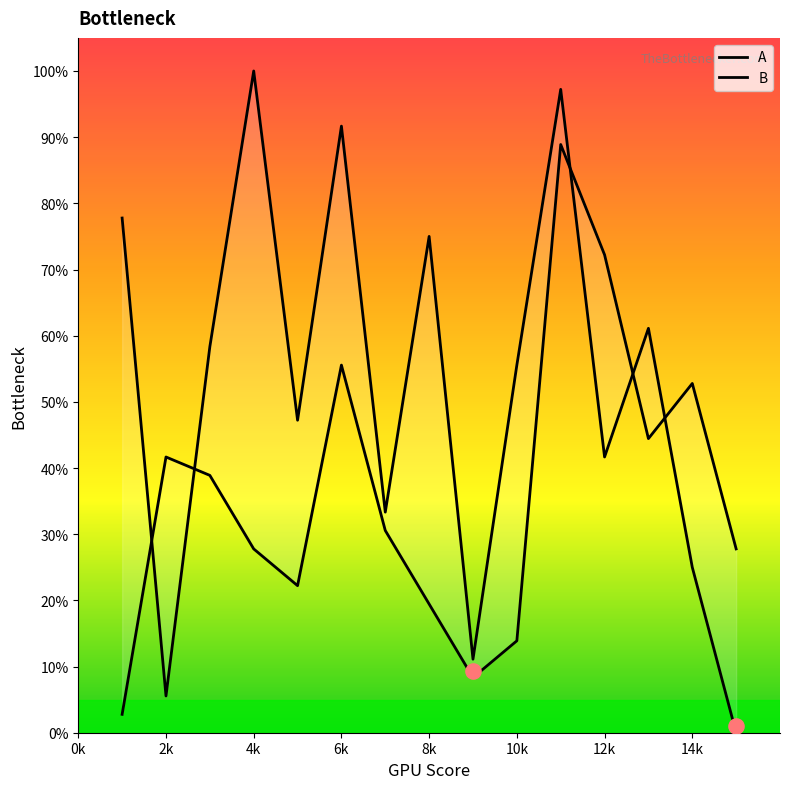

At how many categories does at least one series exceed 96?

2